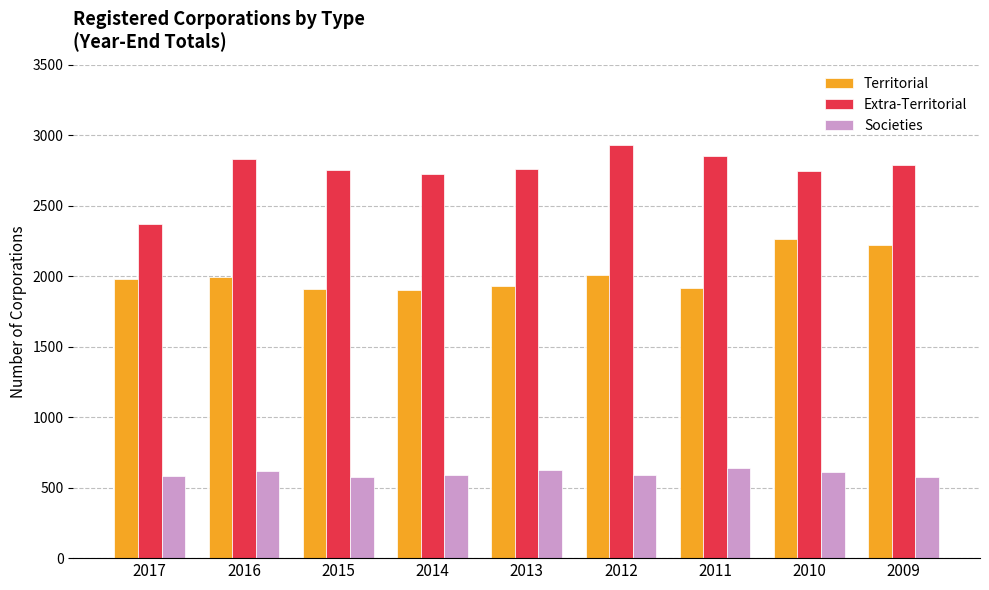

What is the value of the Societies bar at the 9th from the left?

575